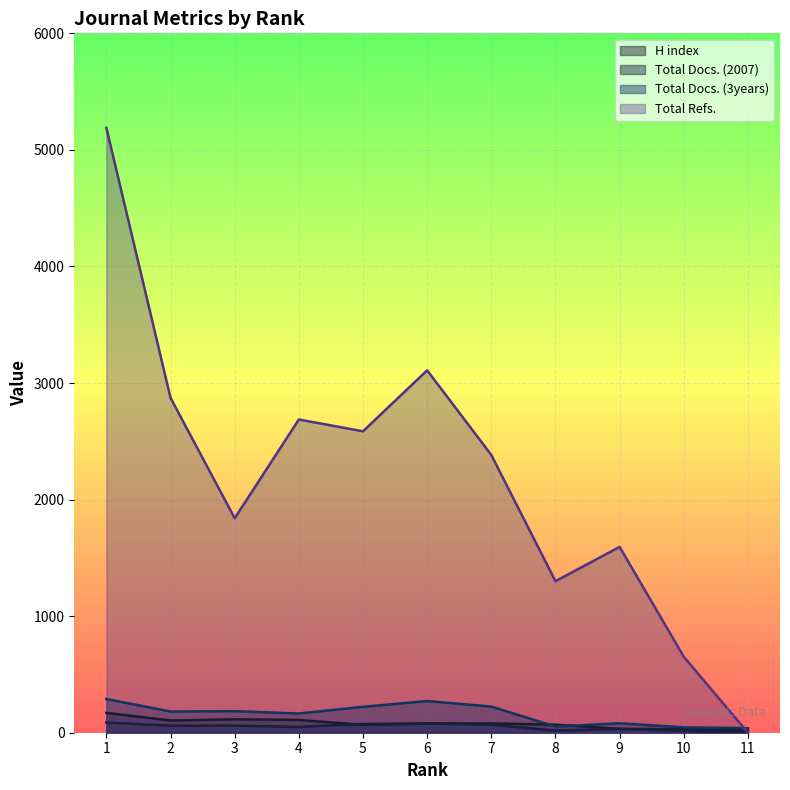

What is the value of the Total Docs. (2007) point at the 1st from the left?

88